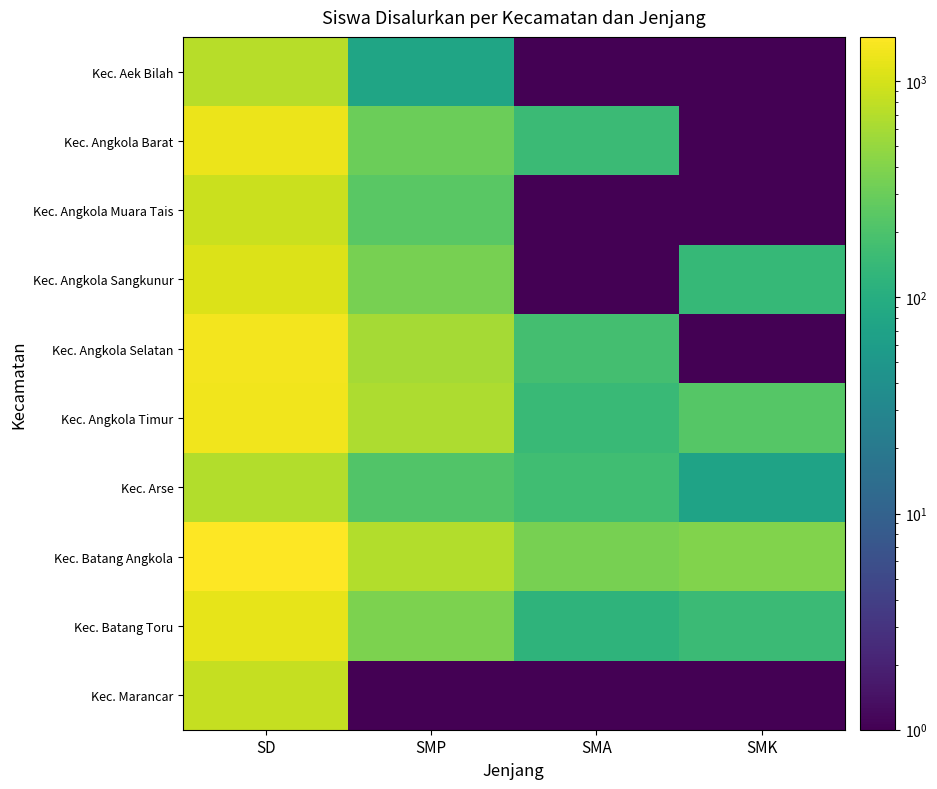

At how many categories does at least one series exceed 1447?

1